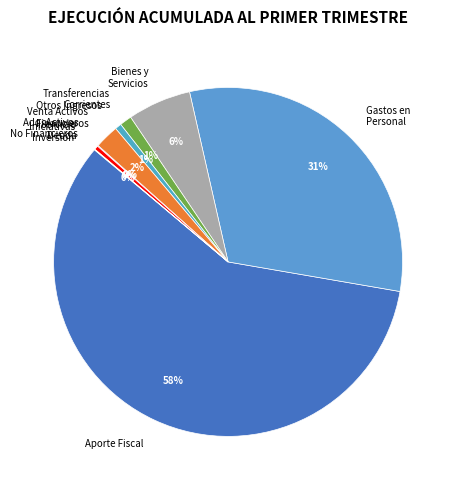

True or false: Gastos en Personal accounts for 22% of the total.

False